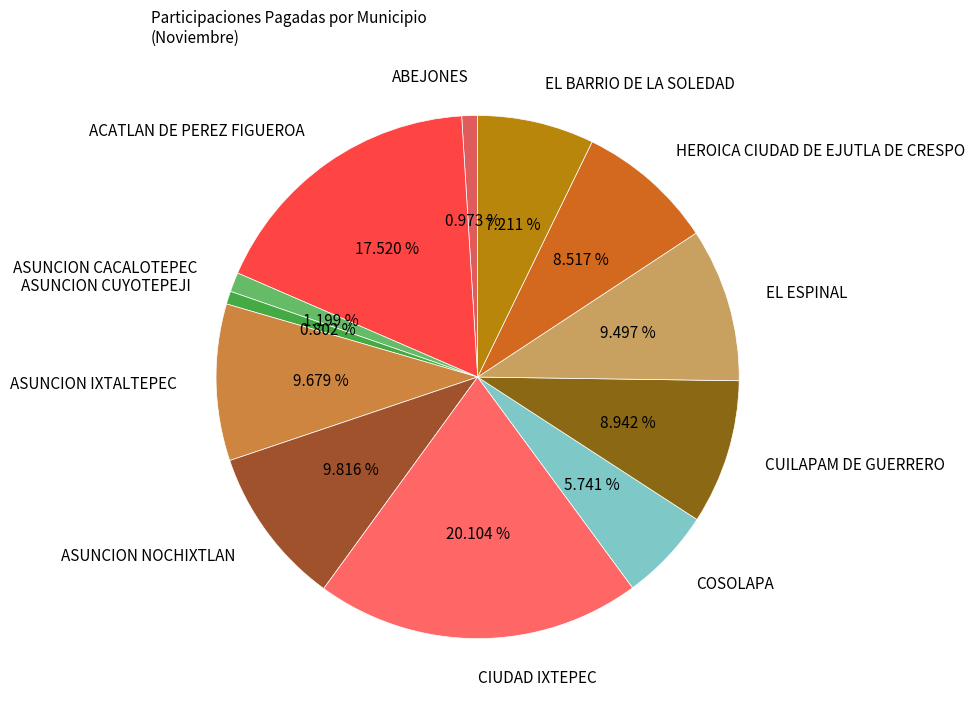

To the nearest percent, what is the average slice percentage?

8%